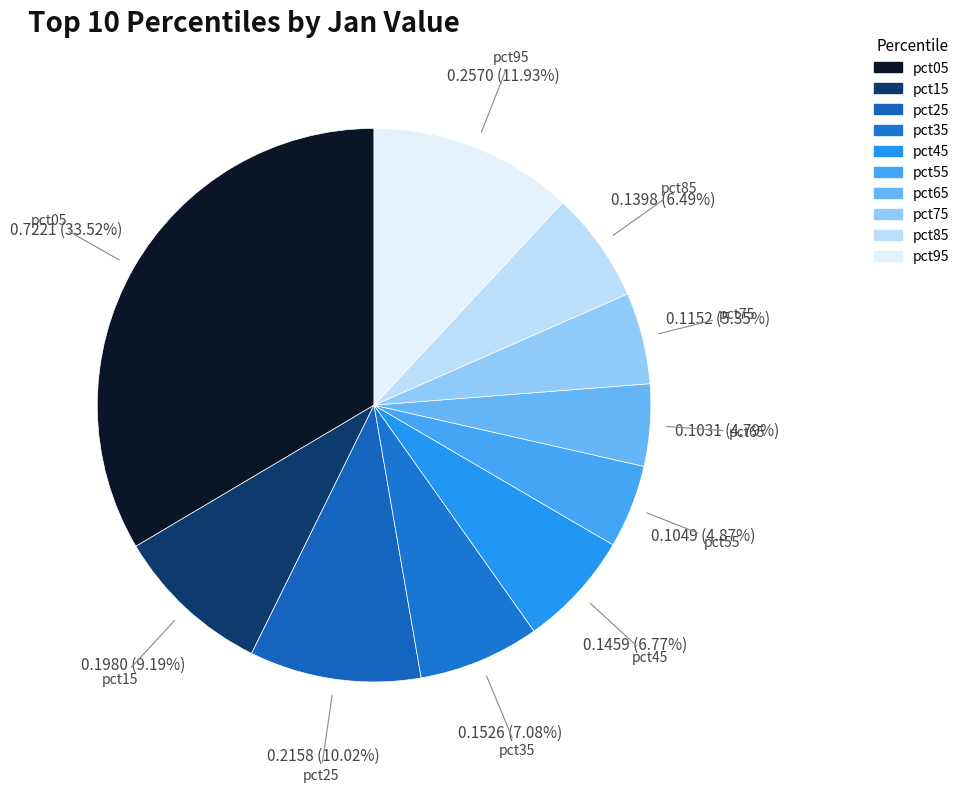

How many segments does this pie chart have?

10